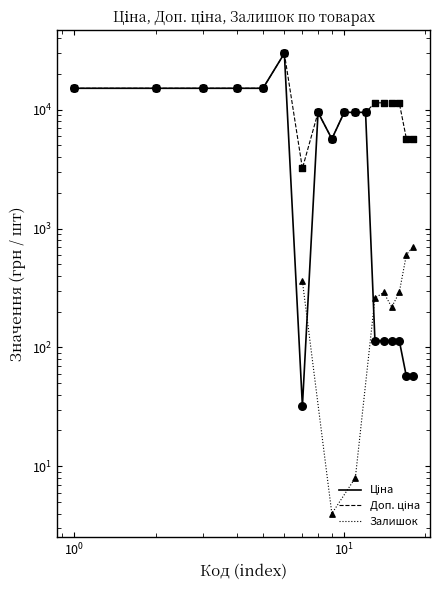

Which series has the largest total across all categories?

Доп. ціна